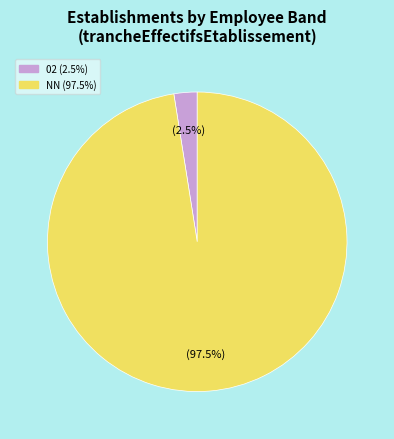

Is there a majority slice in this chart?

Yes